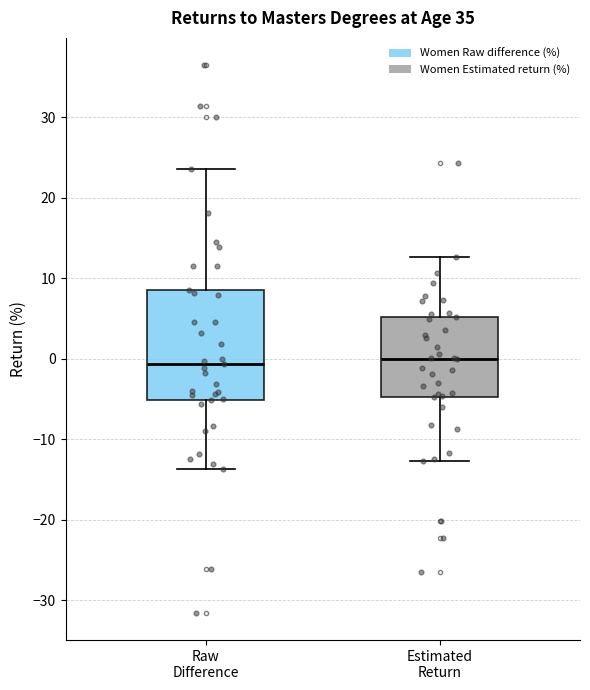

Reading left to right, transcribe this box plot: for each box, give where its median line is, the range the box spans, and where its two whiskers end, as read against the y-axis. The values are not printed on the chart, so give them approximately, as read against the axis.

Raw Difference: median -1, box -5 to 9, whiskers -14 to 24
Estimated Return: median 0, box -5 to 5, whiskers -13 to 13